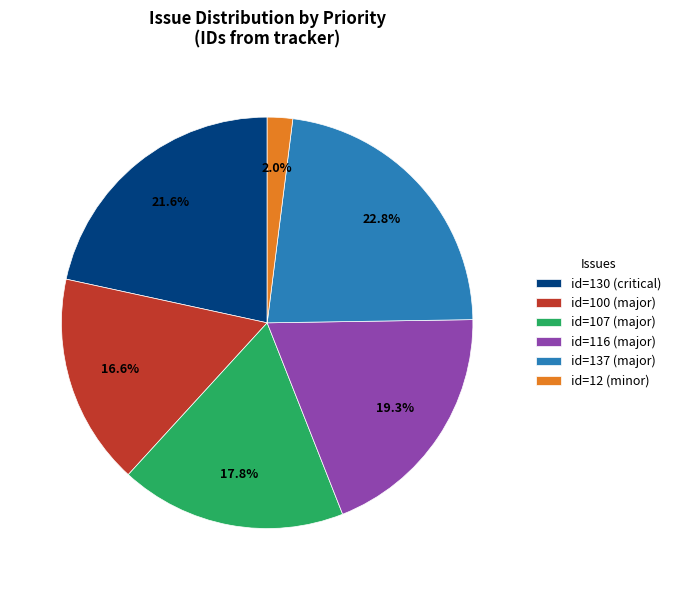

What percentage do id=116 (major) and id=12 (minor) together represent?

21.3%